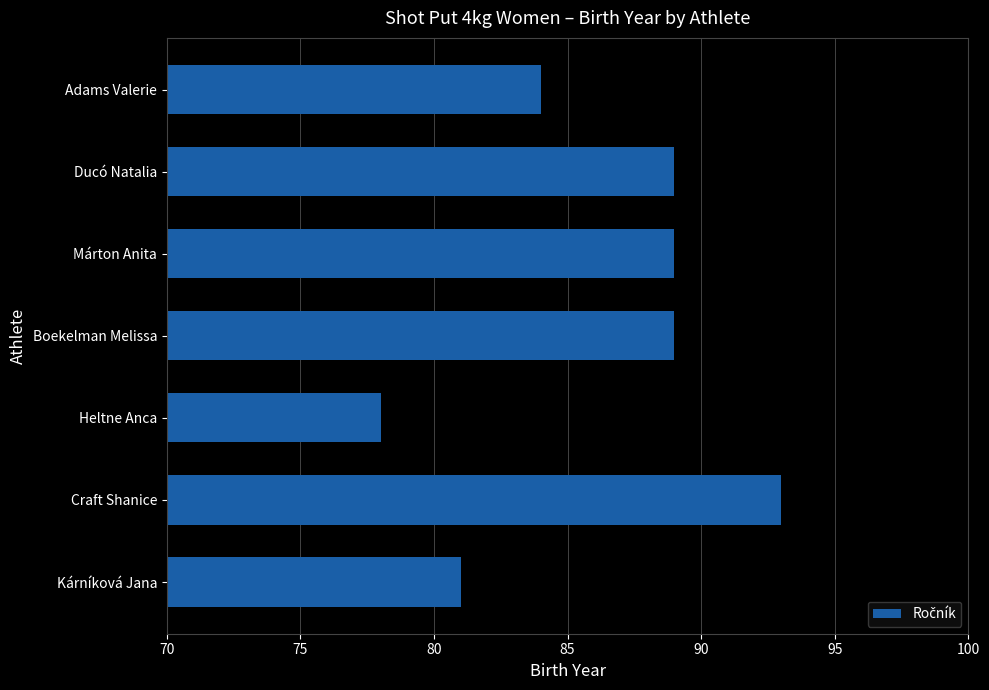

Reading top to bottom, extract all data points from this chart.

84	89	89	89	78	93	81